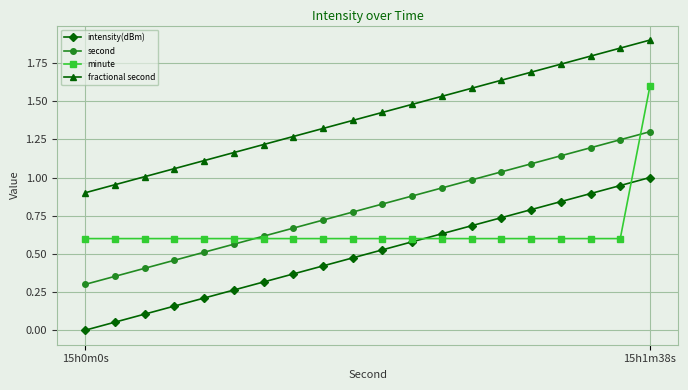

True or false: fractional second and second cross at least once.

False